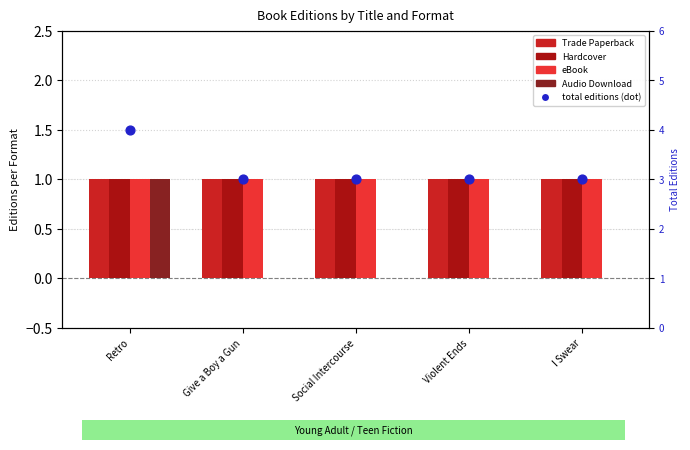

At which category is the sum across all series the highest?

Retro